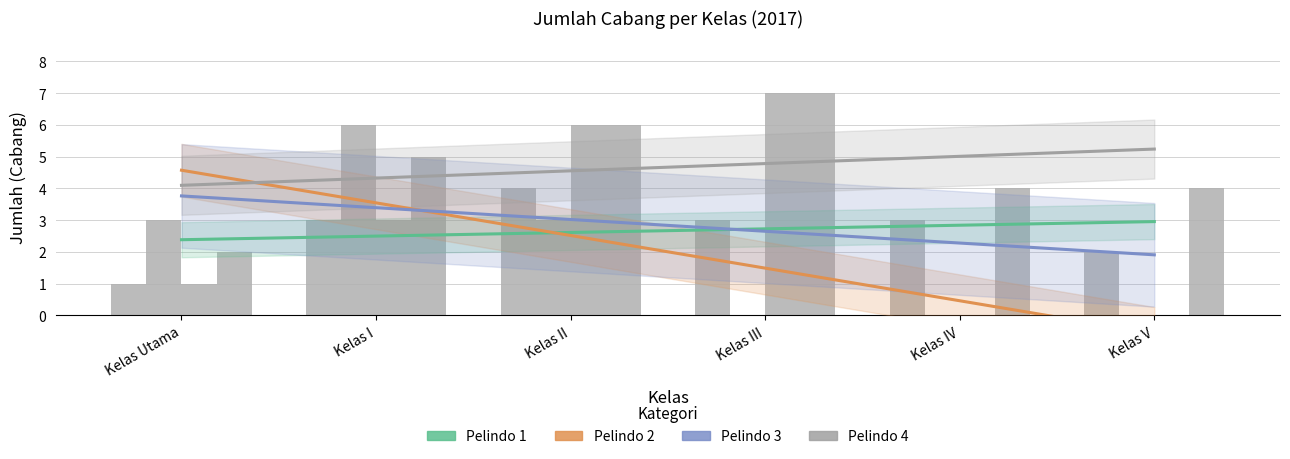

What is the difference between the Pelindo 3 values at Kelas II and Kelas Utama?

5